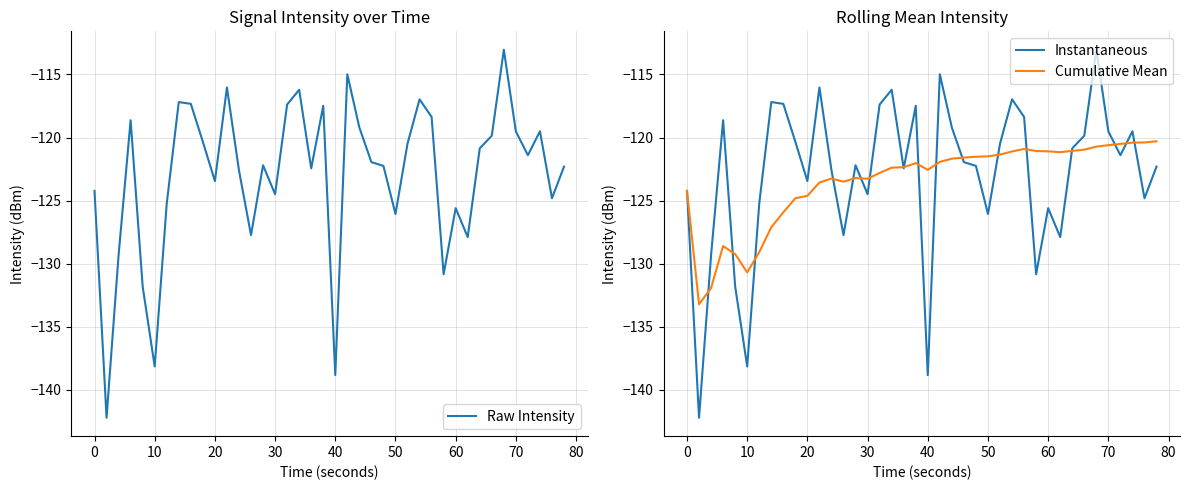

Read the Raw Intensity value at 30.

-124.5